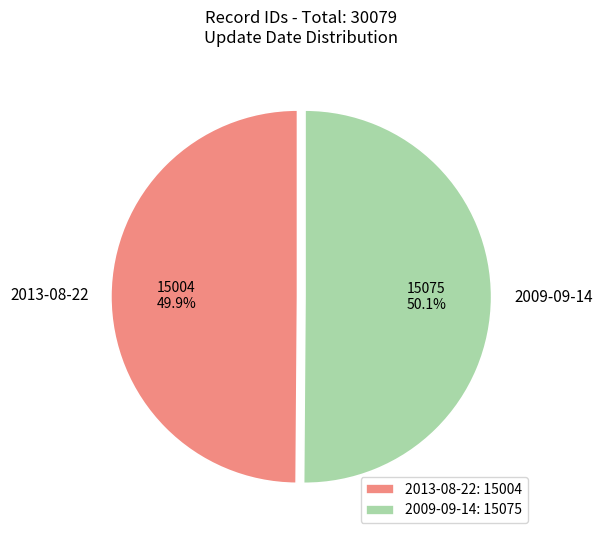

To the nearest percent, what is the average slice percentage?

50%